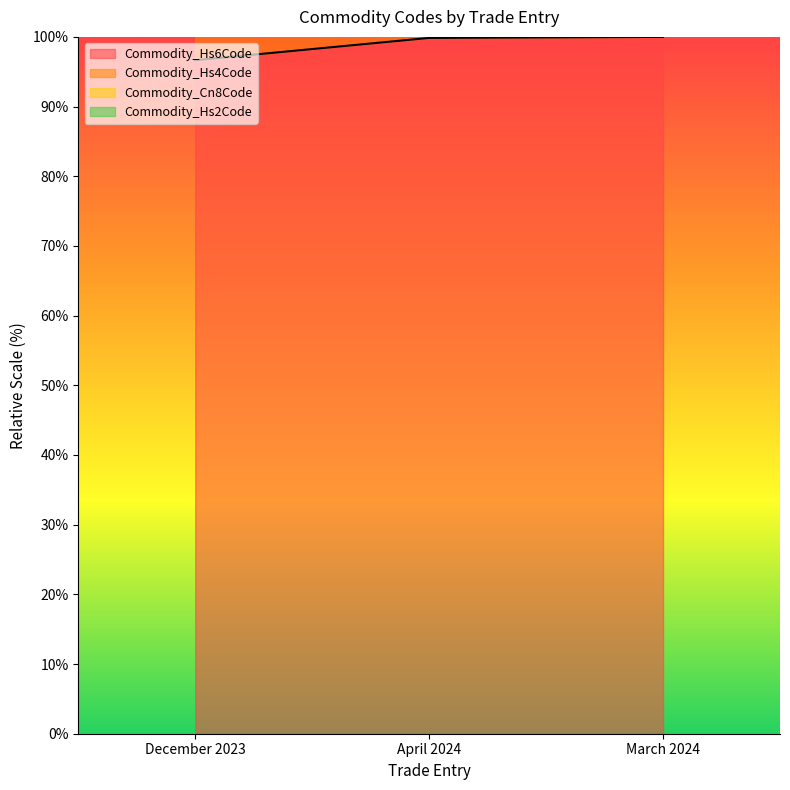

What is the spread (max minus min) of values at April 2024?

299.7